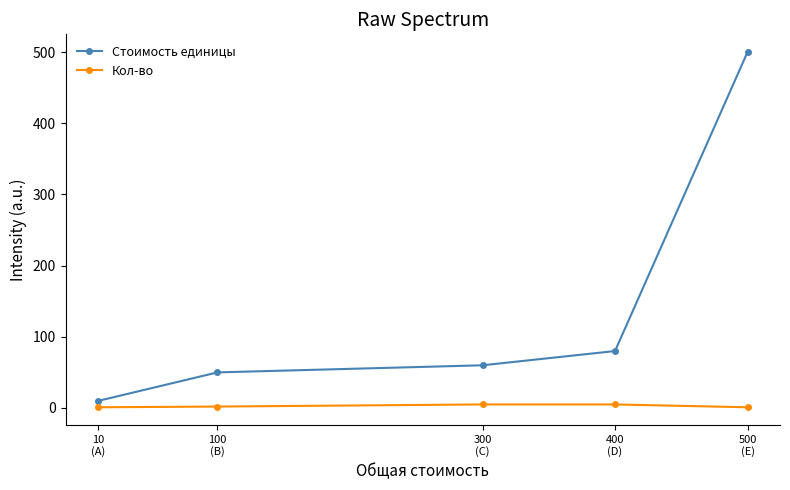

Which series has the largest range (max minus min)?

Стоимость единицы